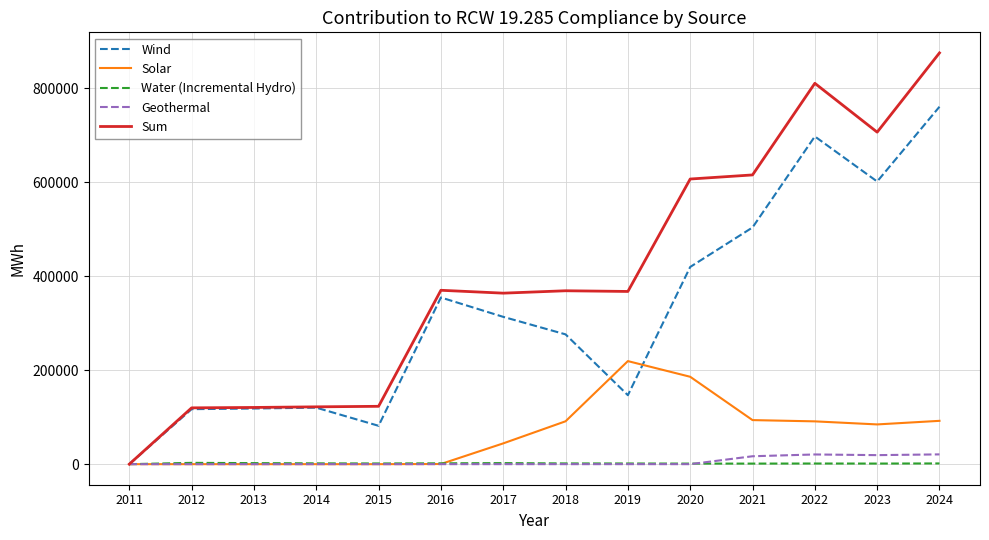

What is the sum of the Solar values at 2023 and 2011?

84599.5